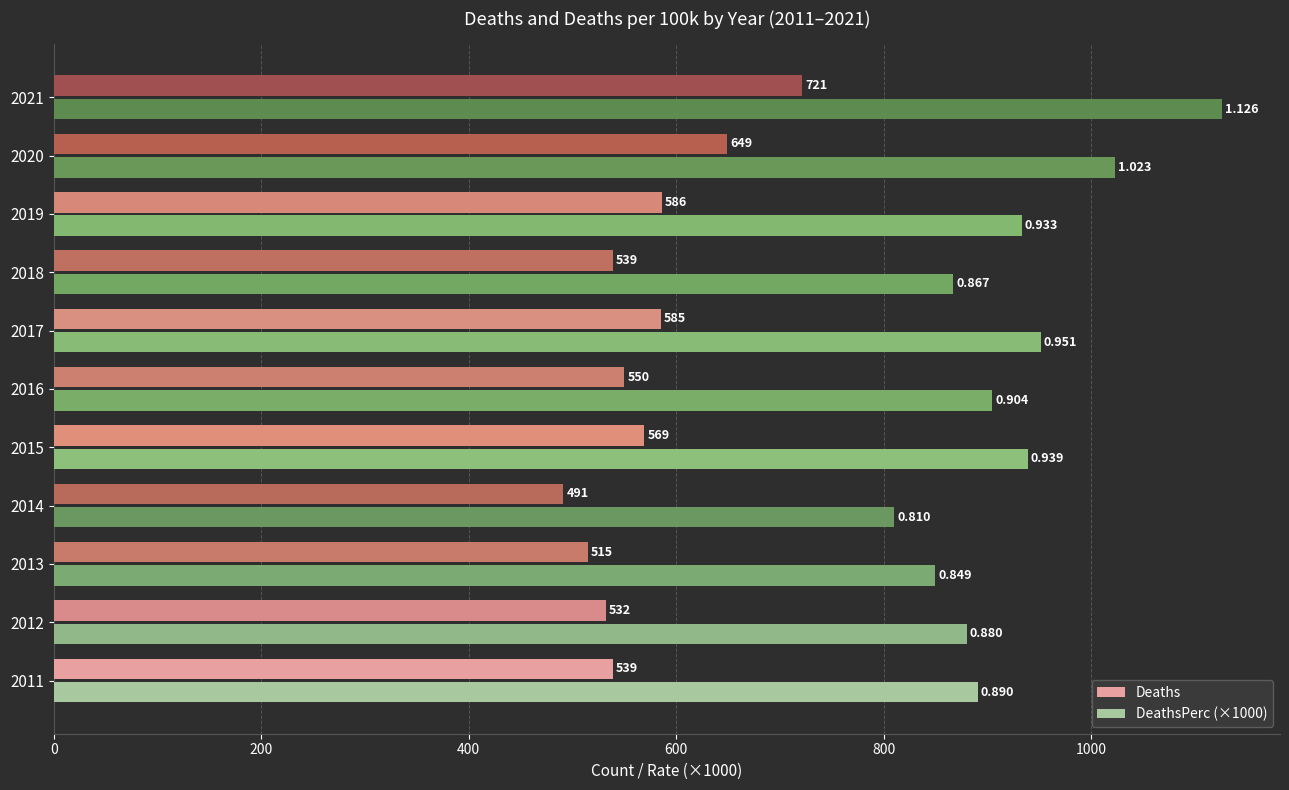

Is the value of Deaths at 2012 greater than the value of DeathsPerc (×1000) at 2018?

No